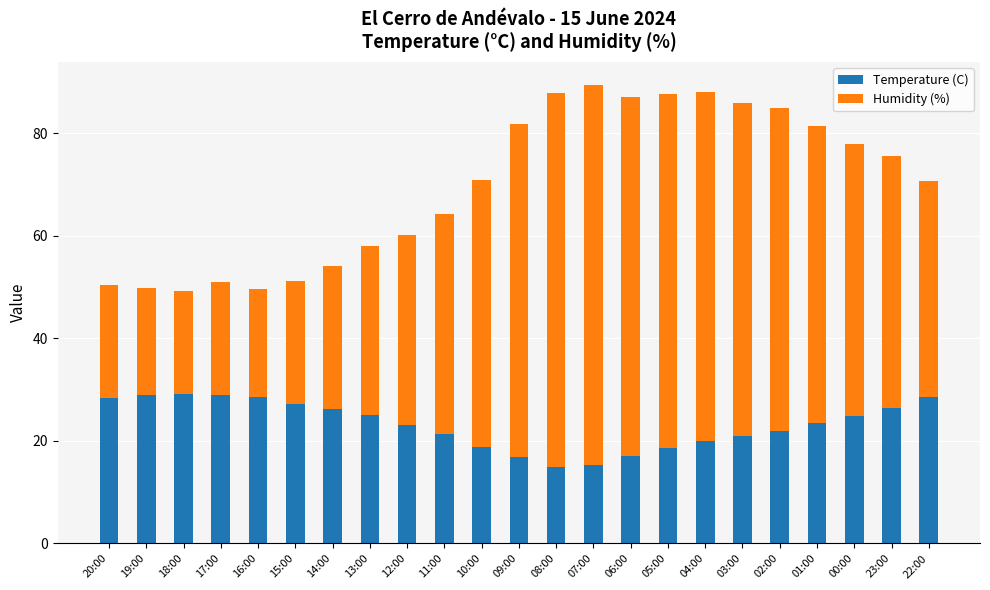

Where does the Temperature (C) series first go above 23?

20:00